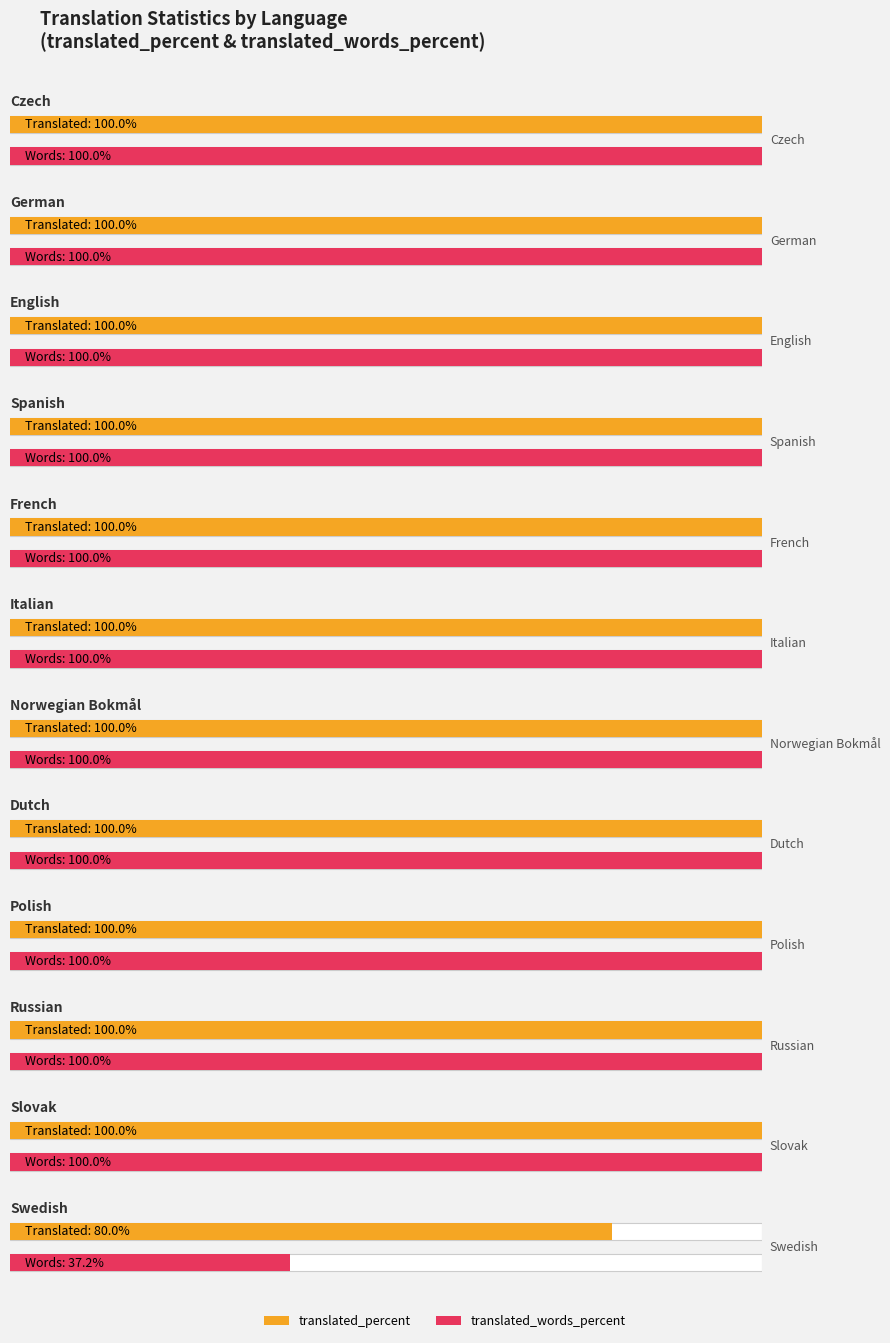

List the labels in order of translated_percent value, smallest first.

11, 0, 1, 2, 3, 4, 5, 6, 7, 8, 9, 10